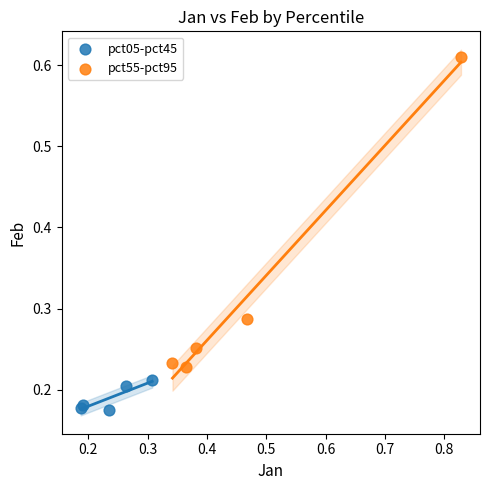

Which series contains the highest Y value?

pct55-pct95